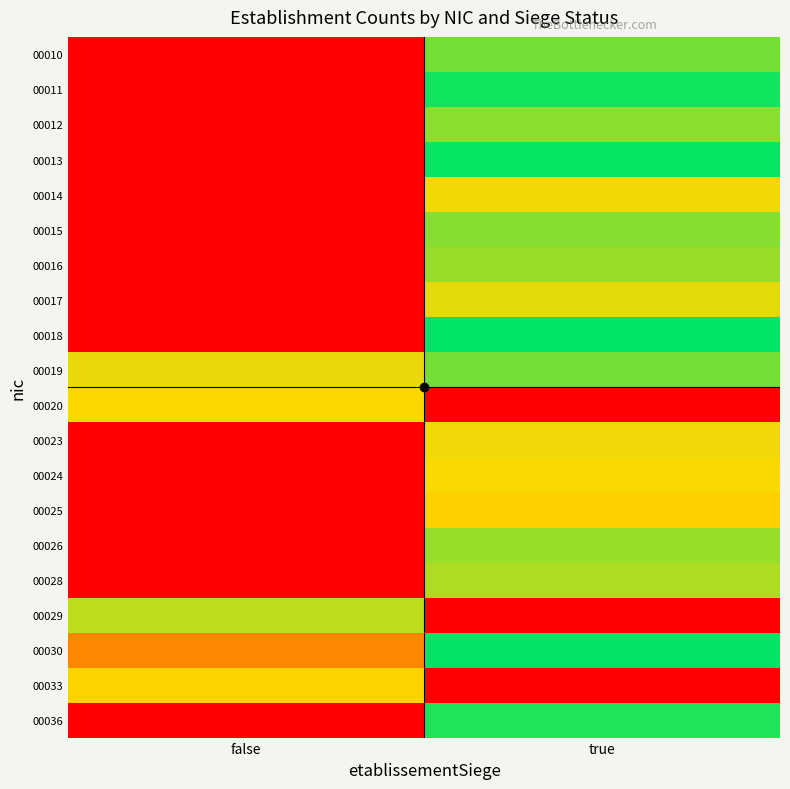

Reading right to left, what are all the values shown in this chart?

00010: true=0.9	false=0.0
00011: true=1.0	false=0.0
00012: true=0.8	false=0.0
00013: true=1.0	false=0.0
00014: true=0.7	false=0.0
00015: true=0.8	false=0.0
00016: true=0.8	false=0.0
00017: true=0.7	false=0.0
00018: true=1.0	false=0.0
00019: true=0.9	false=0.7
00020: true=0.0	false=0.7
00023: true=0.7	false=0.0
00024: true=0.7	false=0.0
00025: true=0.6	false=0.0
00026: true=0.8	false=0.0
00028: true=0.8	false=0.0
00029: true=0.0	false=0.8
00030: true=1.0	false=0.4
00033: true=0.0	false=0.7
00036: true=1.0	false=0.0